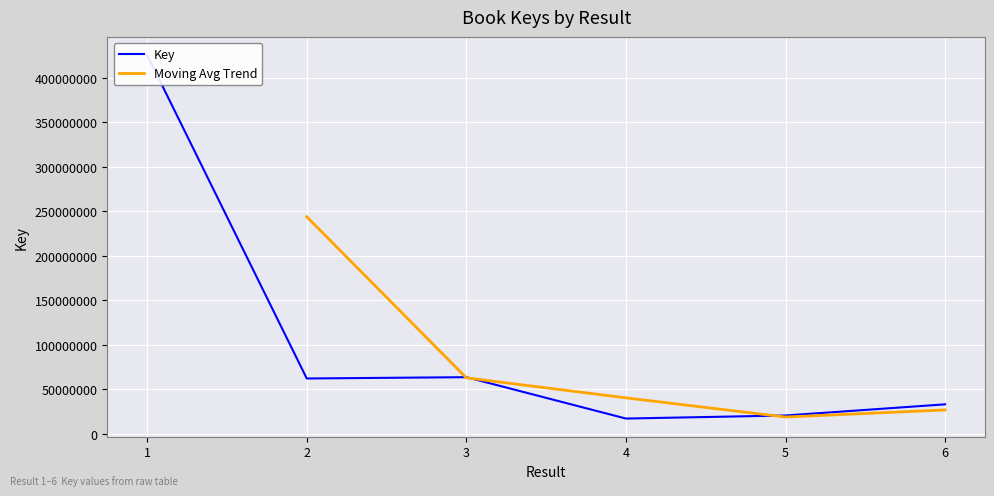

What is the ratio of the value at 4 to the value at 5?

0.8